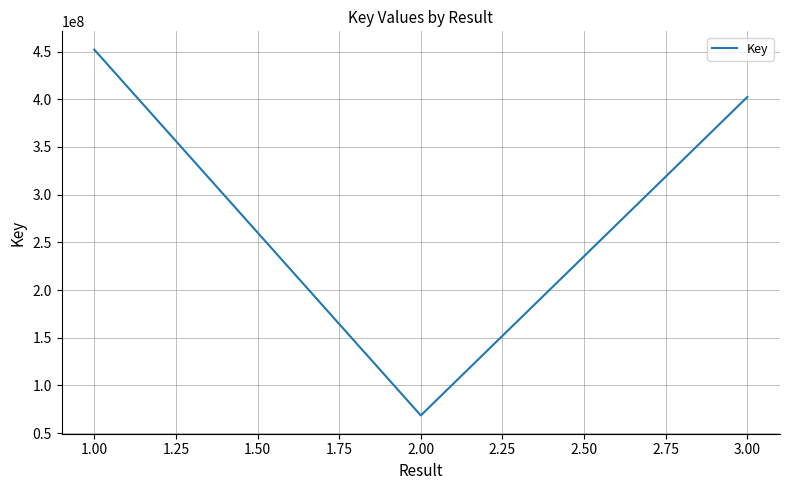

How many values exceed 68554247?

2